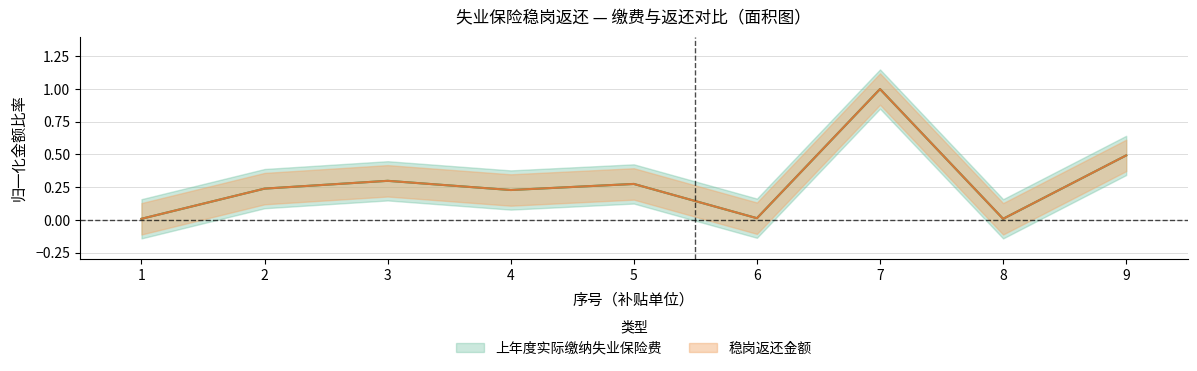

What is the value of the 上年度实际缴纳失业保险费 point at the 2nd from the left?

0.2